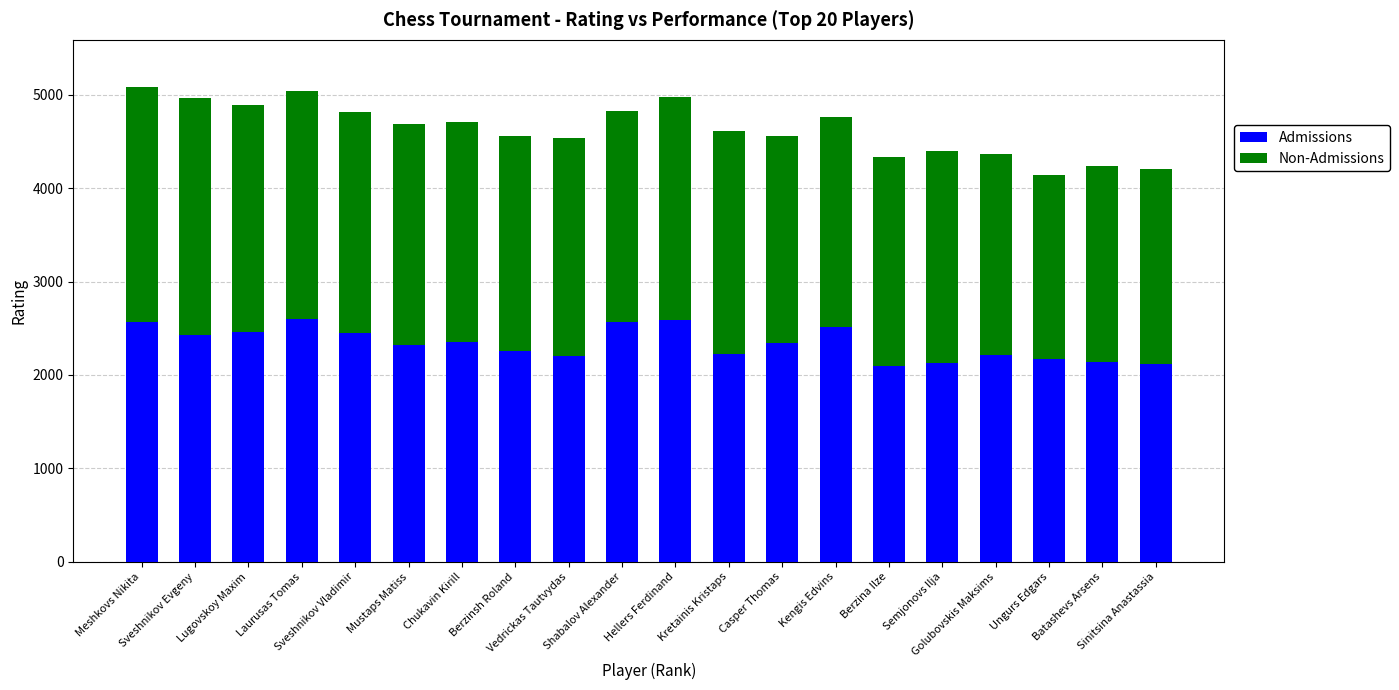

Are the bars horizontal?

No